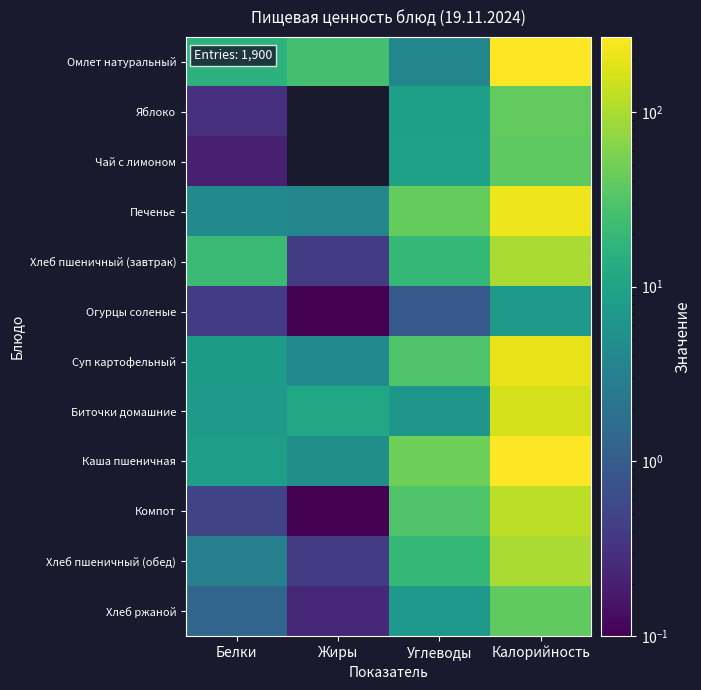

How many series are shown in this chart?

12